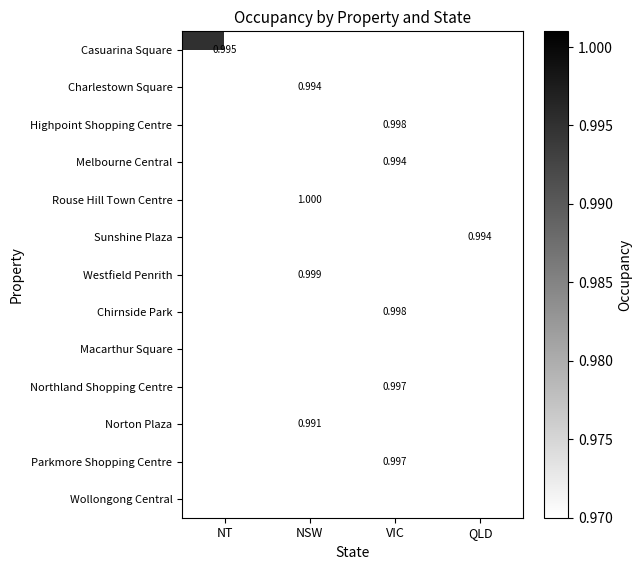

Which has a higher value, VIC or NSW?

NSW